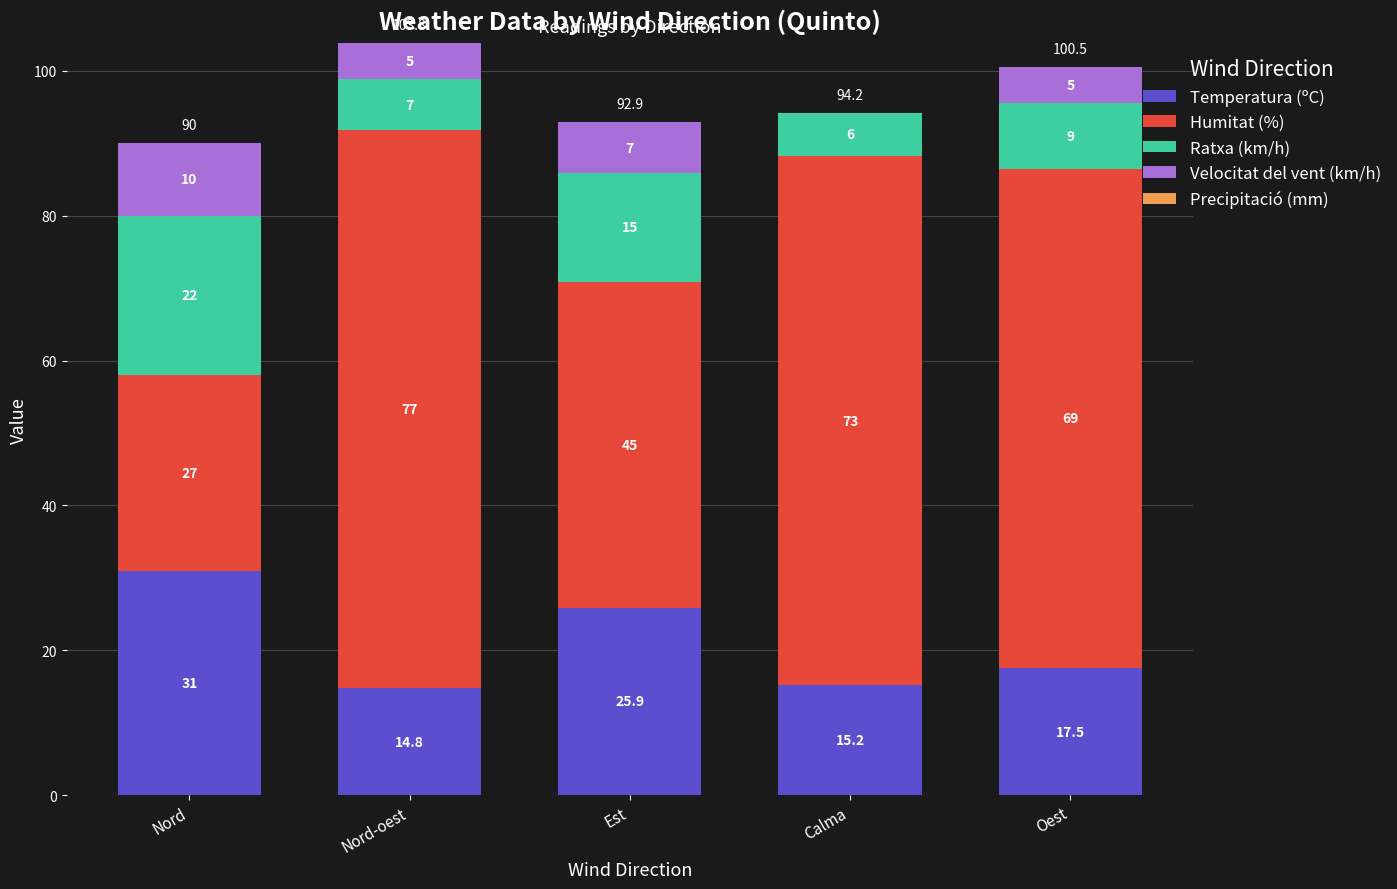

Count the number of data series in this chart.

4